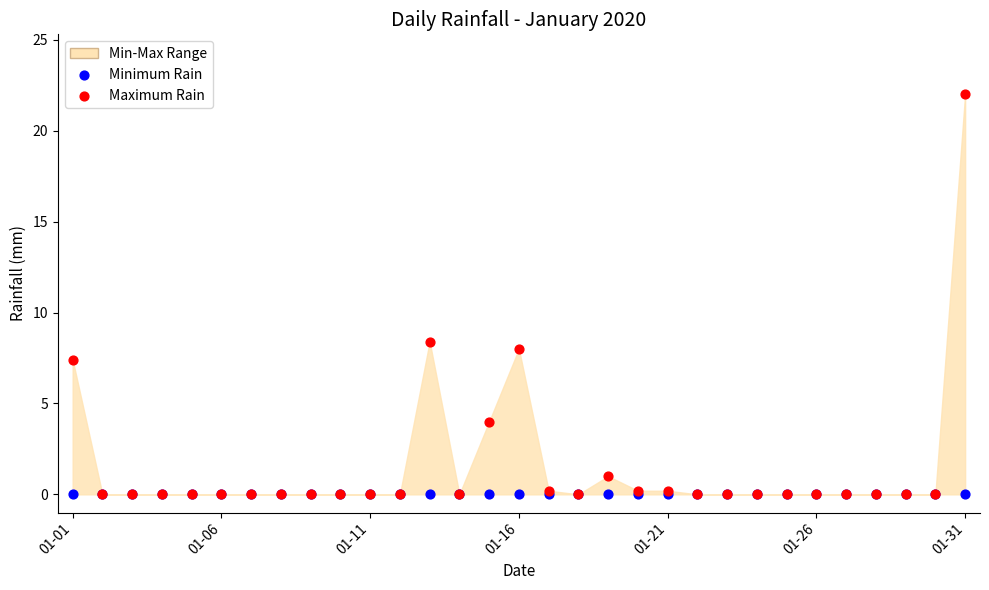

In the Maximum Rain series, what Y value is closest to 11?

8.4